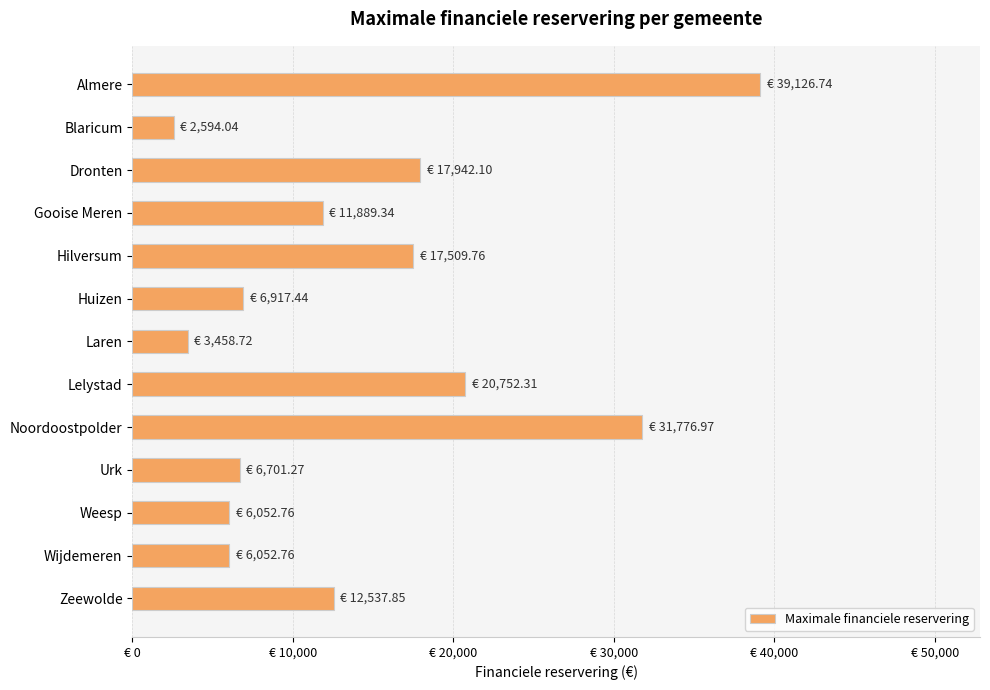

Does the chart contain any negative values?

No